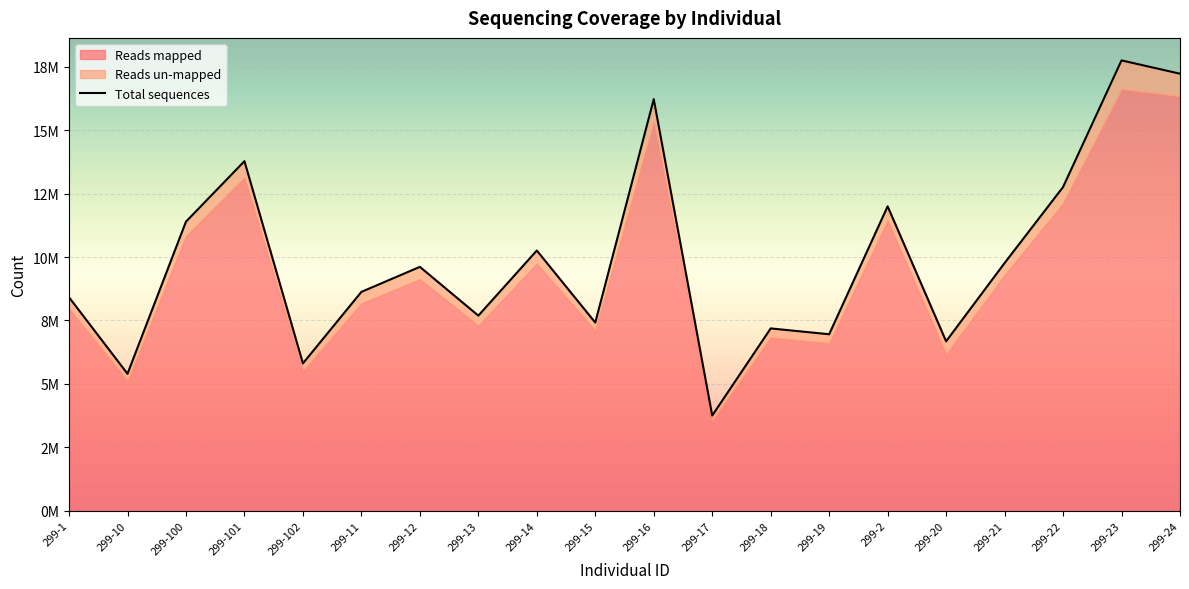

Where is the first local maximum for Total sequences?

299-101